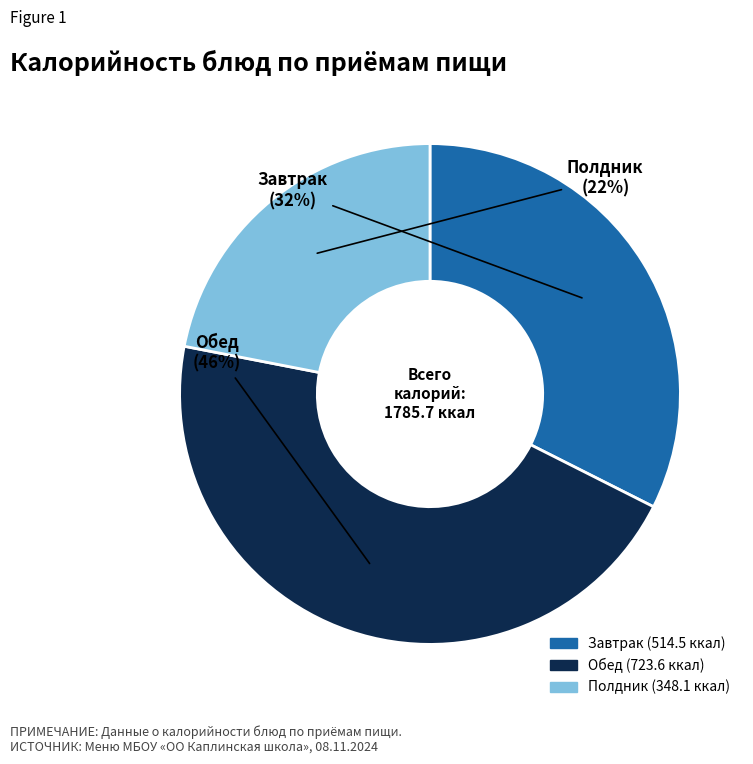

To the nearest percent, what is the average slice percentage?

33%